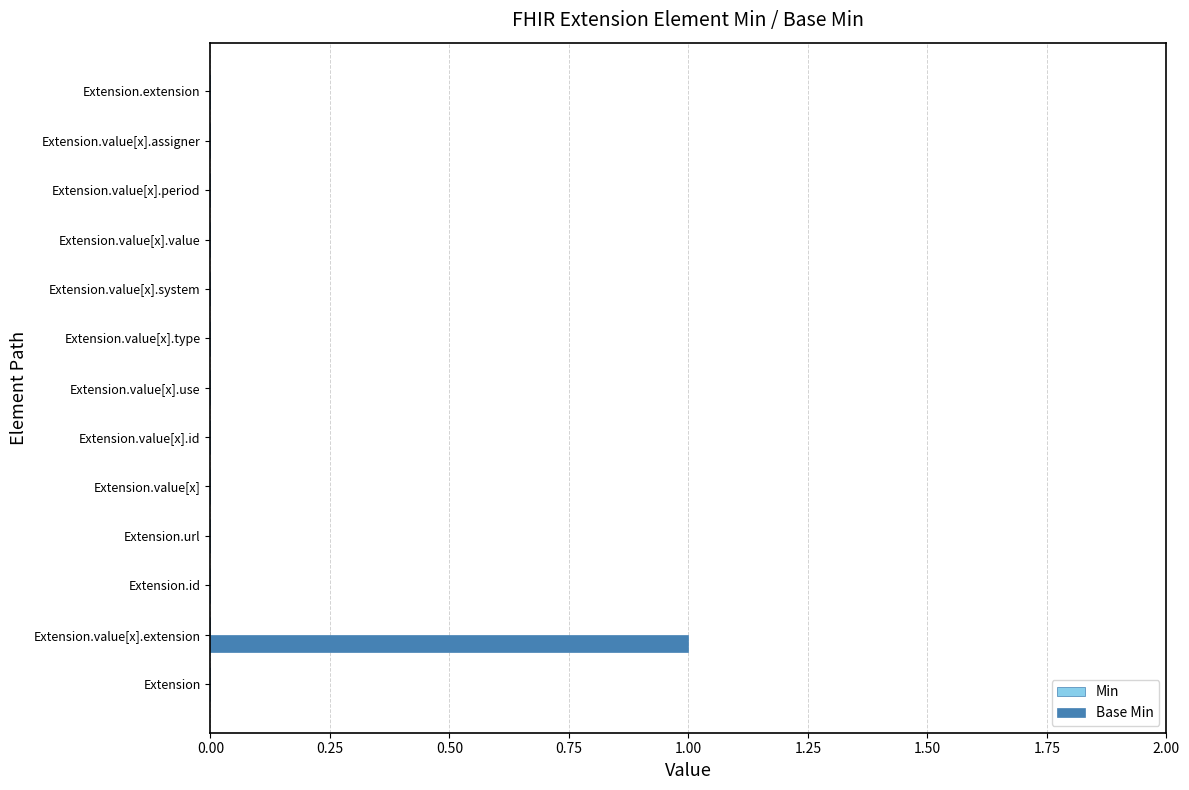

Is it true that the value at Extension.id is -1?

False